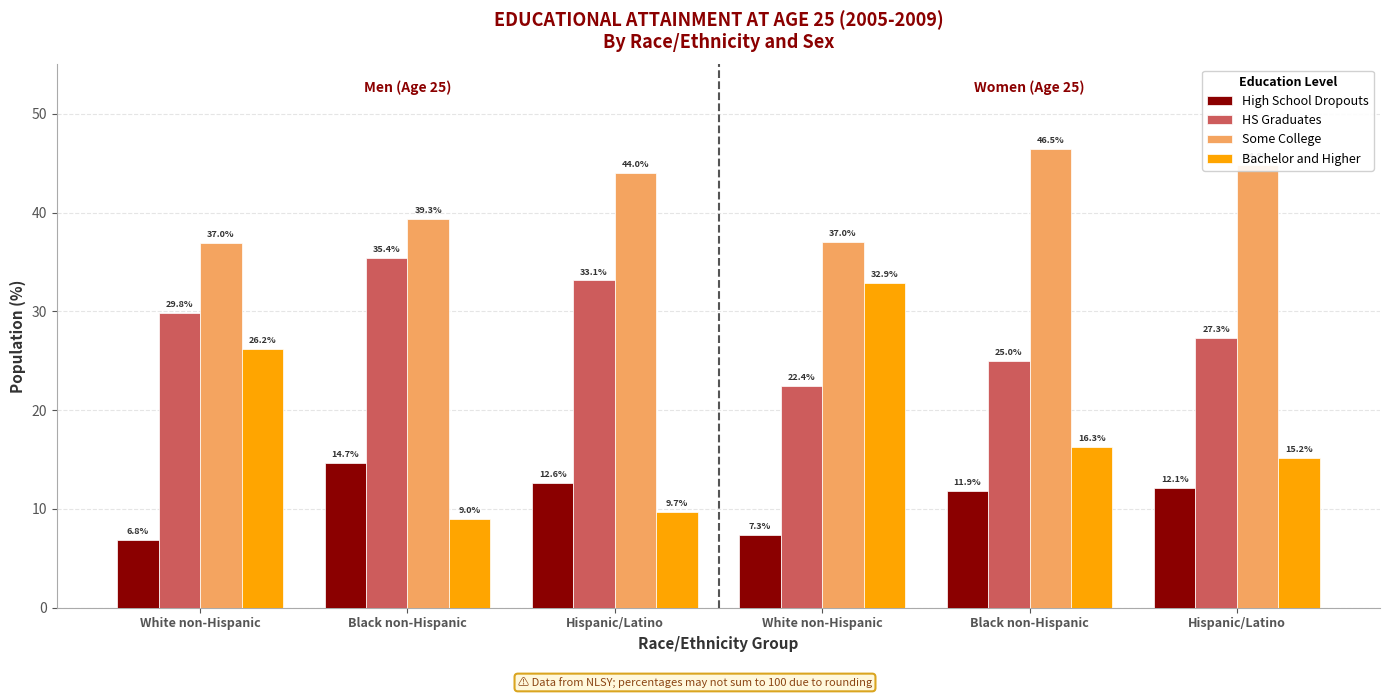

How many values in the High School Dropouts series exceed 12?

3